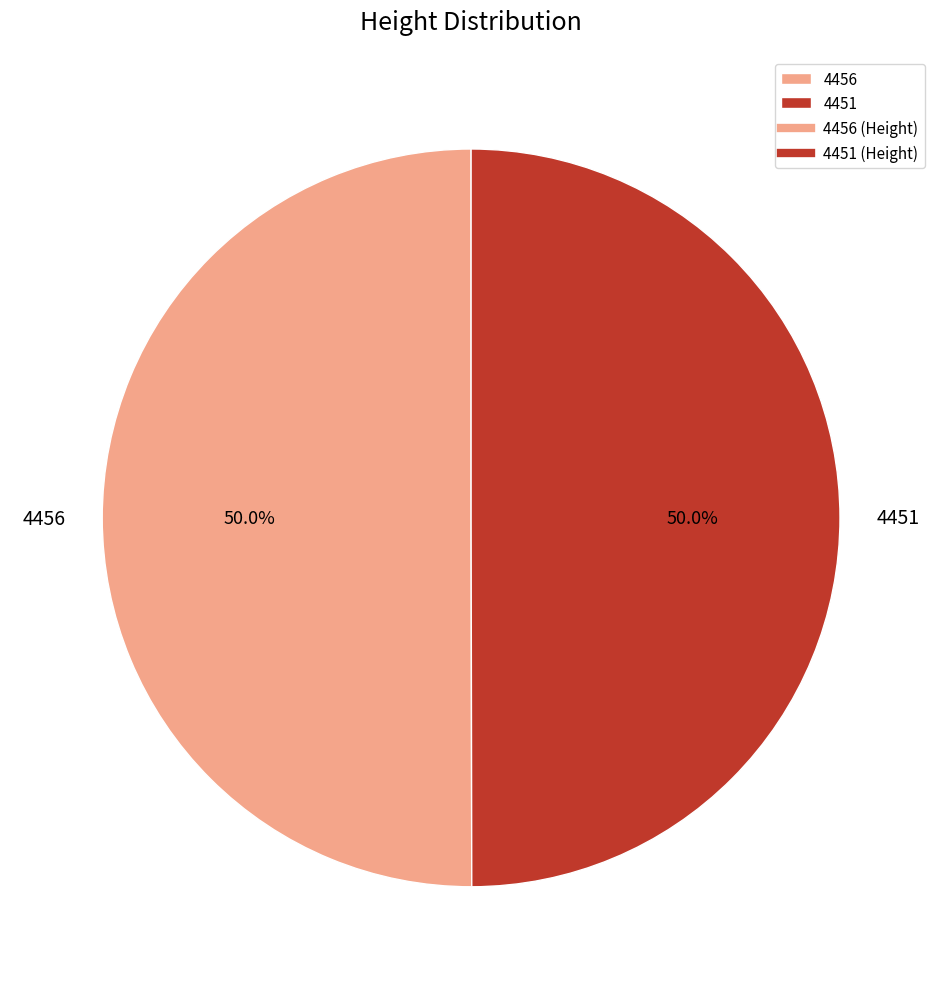

Is the sum of 4456 and 4451 greater than half?

Yes